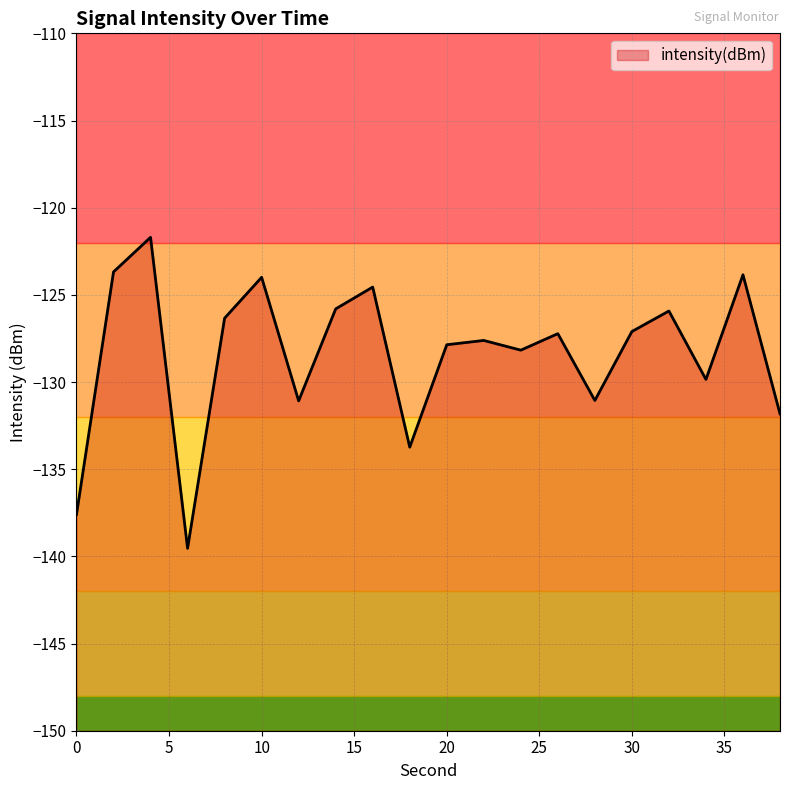

How many interior local peaks (higher than both neighbors) does the data have?

7